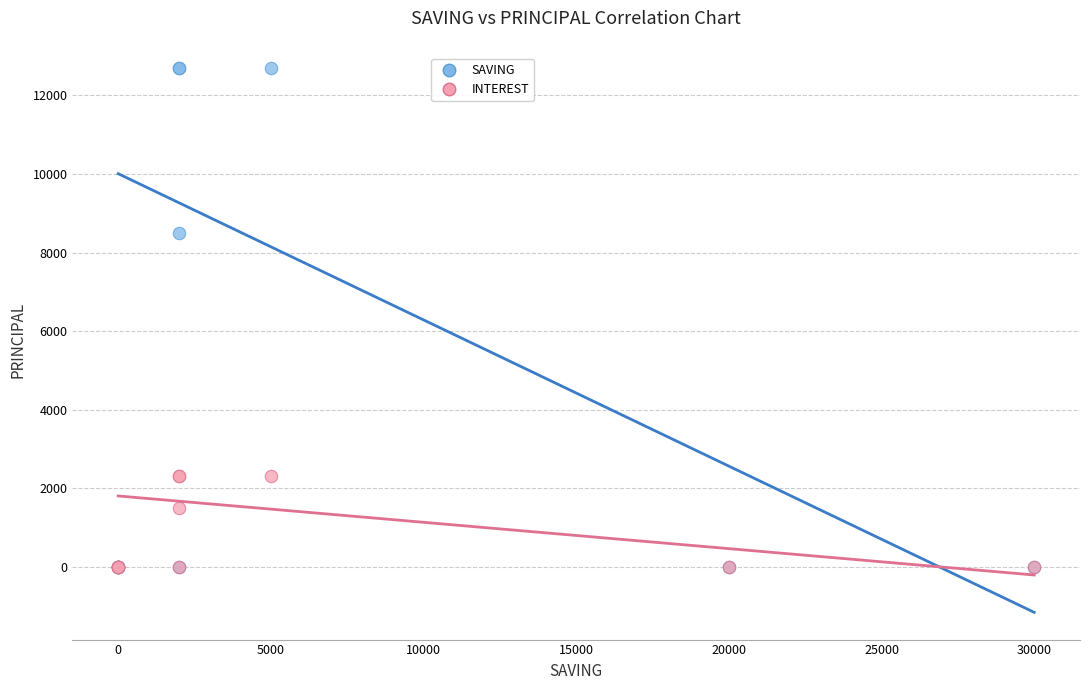

In the SAVING series, what Y value is closest to 6350?

8500